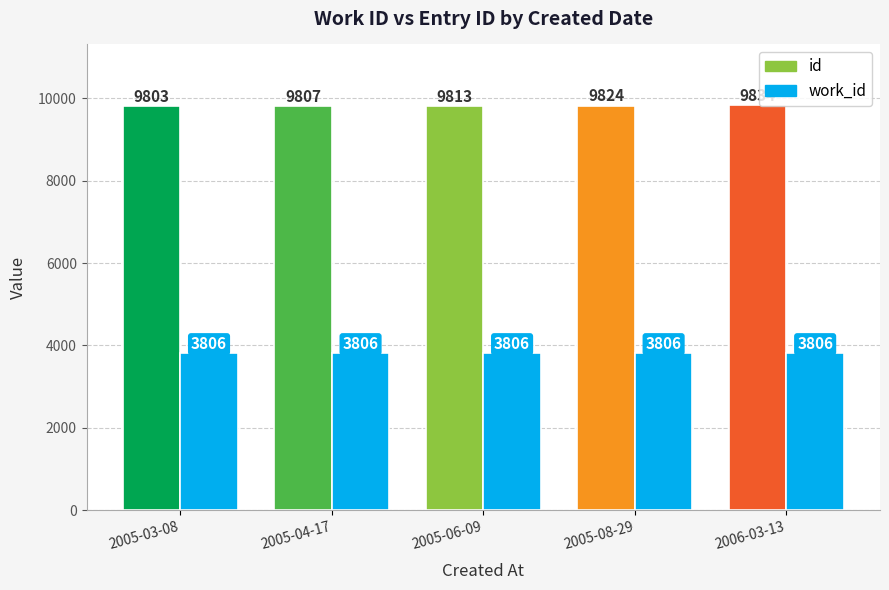

Where does the id series first go above 9813?

2005-08-29